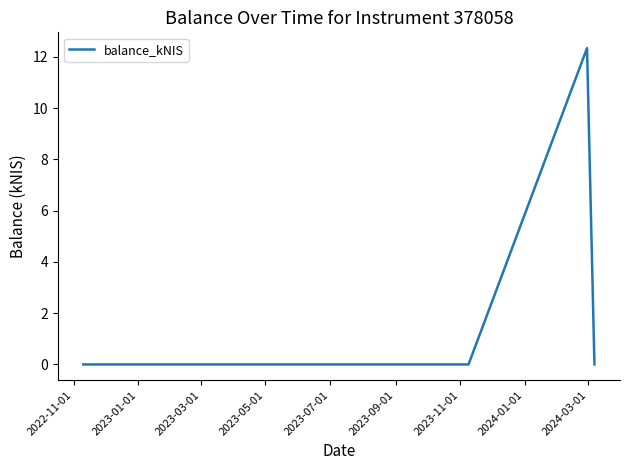

What is the maximum value shown in the chart?

12.3